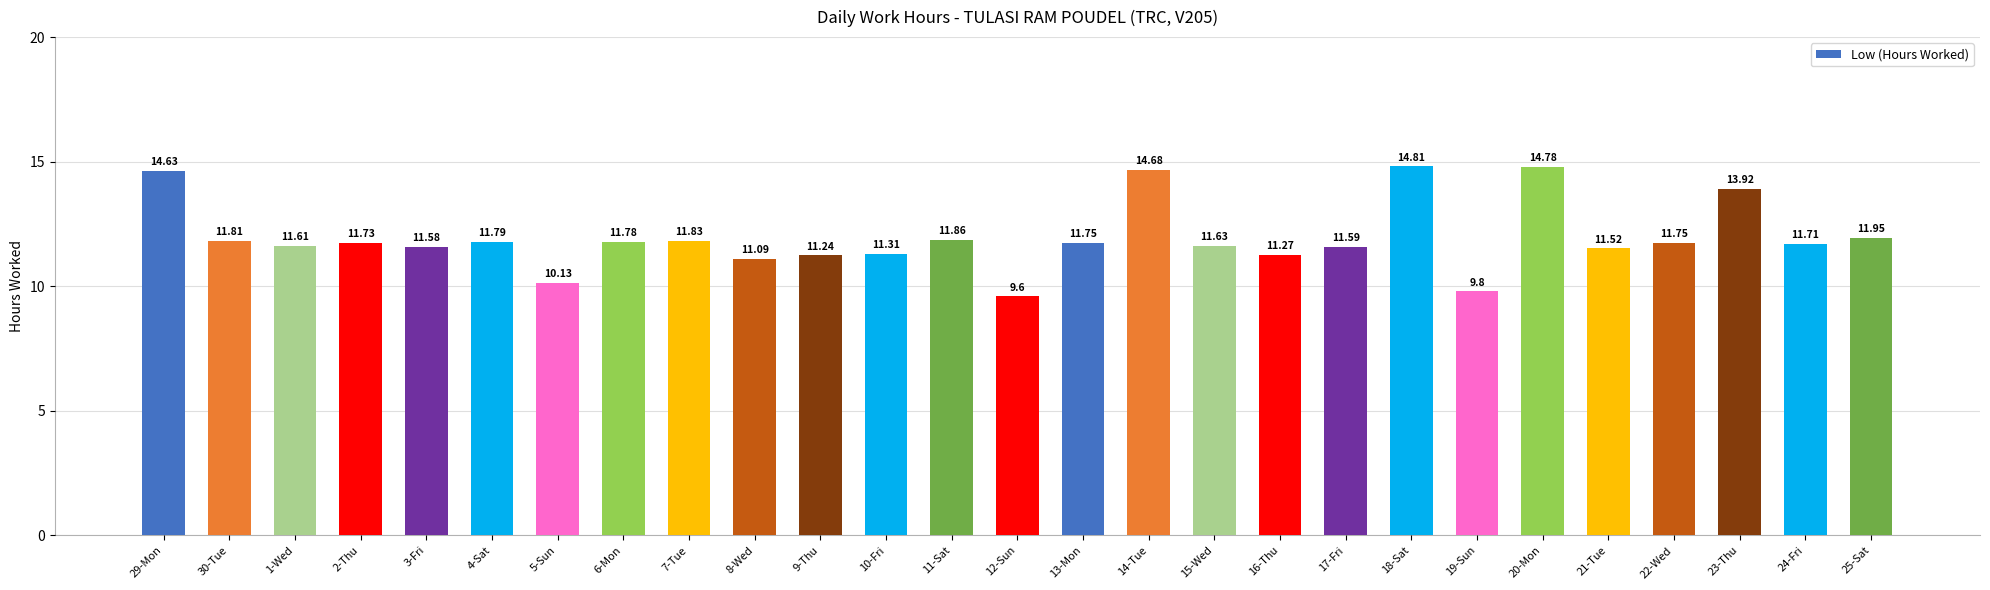

What is the sum of the values at 30-Tue and 18-Sat?

26.6